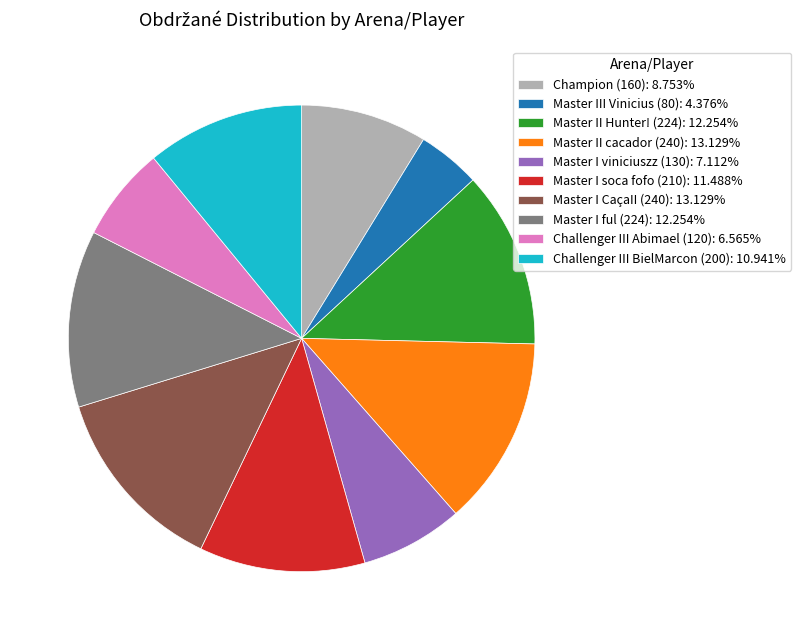

Combined, do Master I ful (224): 12.254% and Master III Vinicius (80): 4.376% account for over 50%?

No